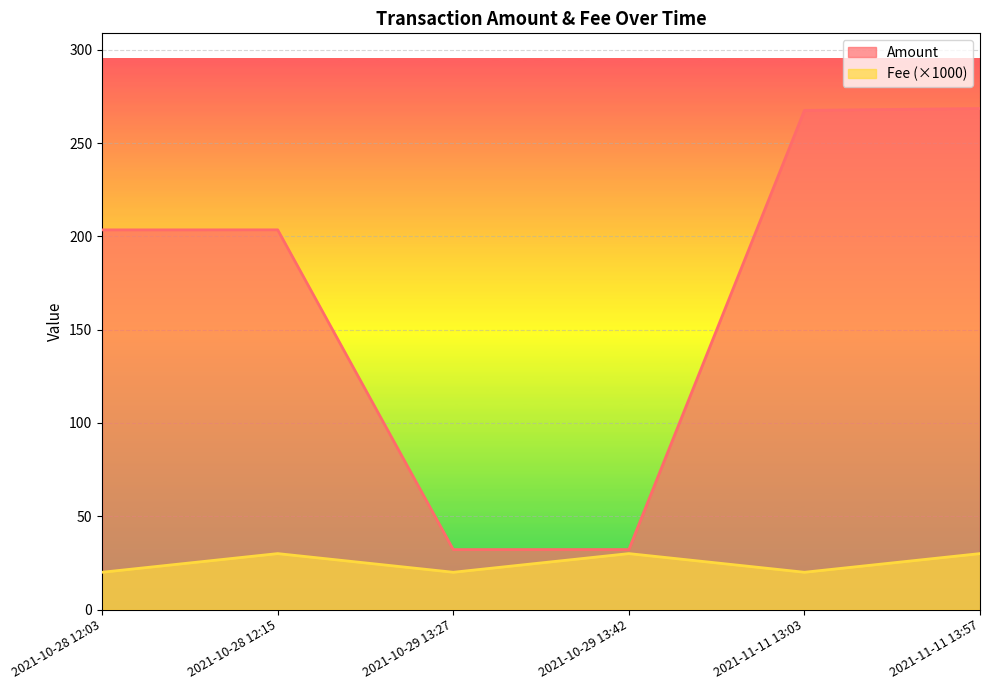

True or false: Amount and Fee intersect in this chart.

False